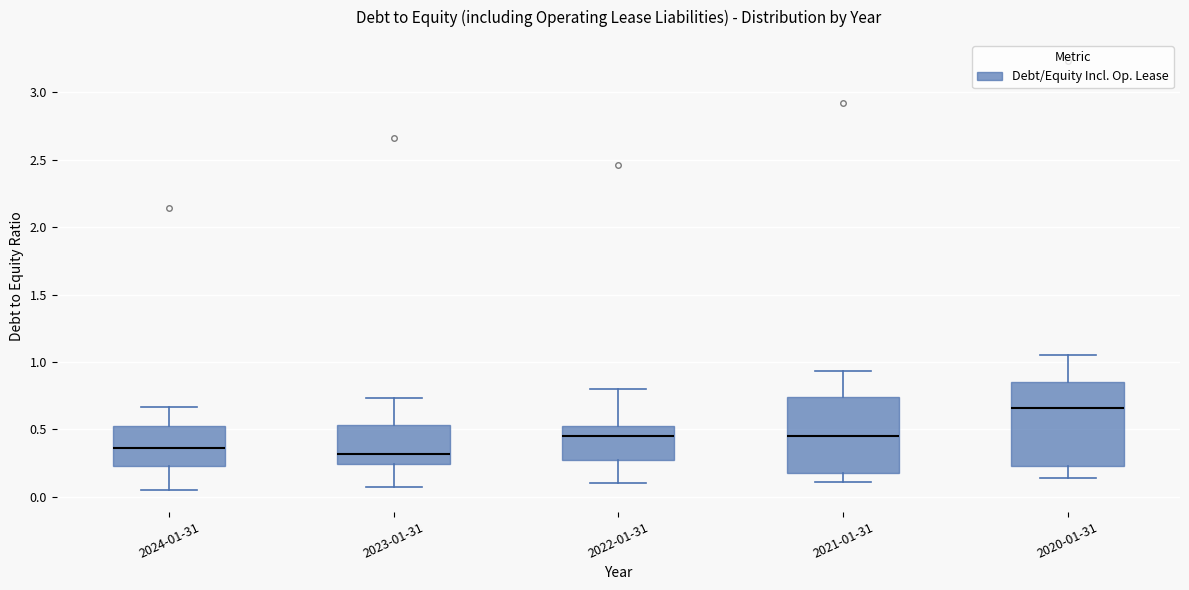

Reading left to right, read every box against the y-axis: the position of its median line, the range the box covers, and the ends of its whiskers. The values are not printed on the chart, so give them approximately, as read against the axis.

2024-01-31: median 0.35, box 0.25 to 0.55, whiskers 0.05 to 0.65
2023-01-31: median 0.30, box 0.25 to 0.55, whiskers 0.05 to 0.75
2022-01-31: median 0.45, box 0.25 to 0.50, whiskers 0.10 to 0.80
2021-01-31: median 0.45, box 0.20 to 0.75, whiskers 0.10 to 0.95
2020-01-31: median 0.65, box 0.25 to 0.85, whiskers 0.15 to 1.05